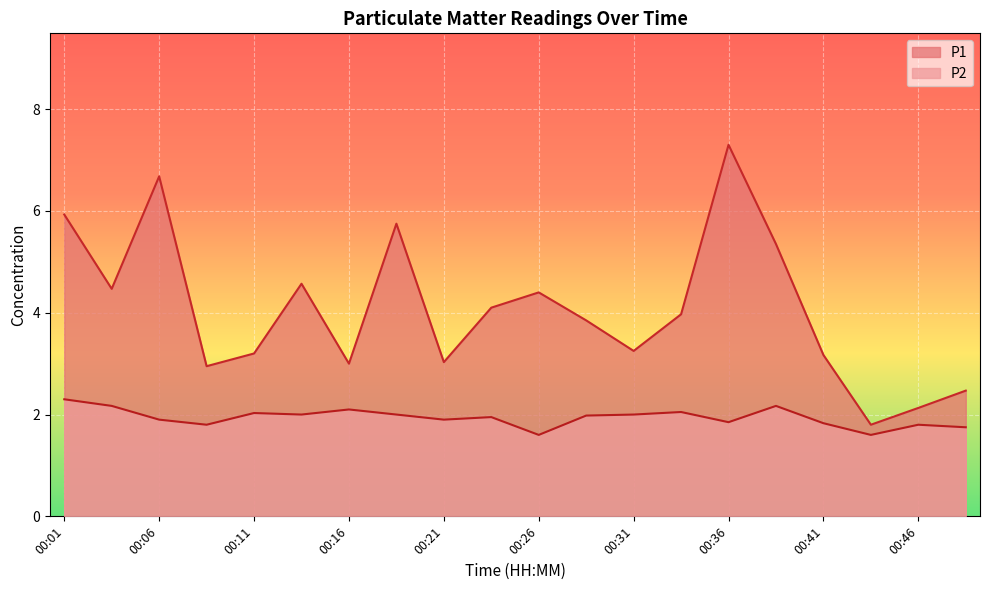

Which category has the lowest value across all series?

00:26